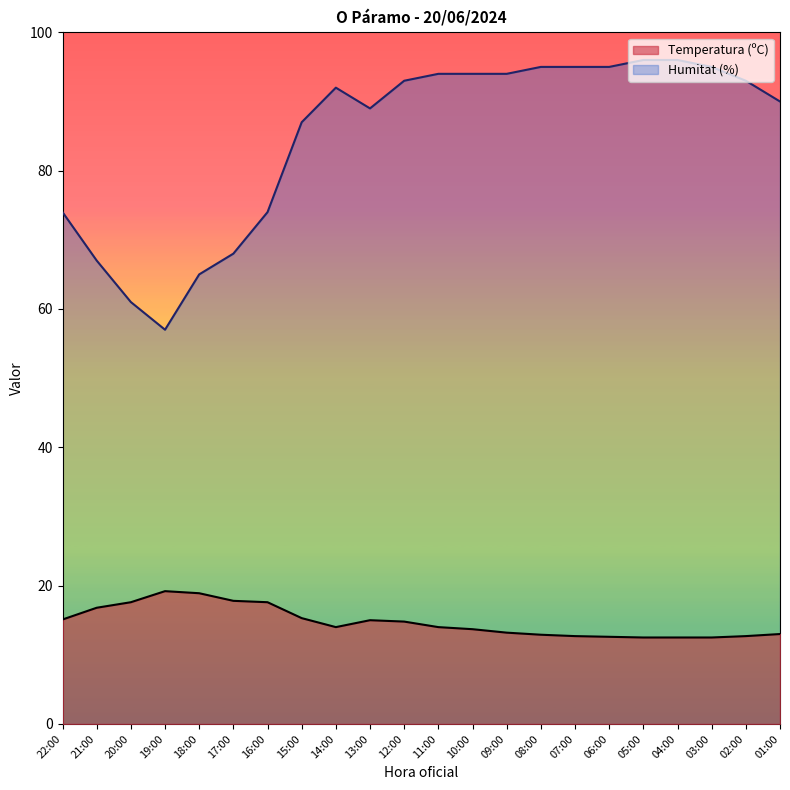

What is the label of the 9th point from the right?

09:00